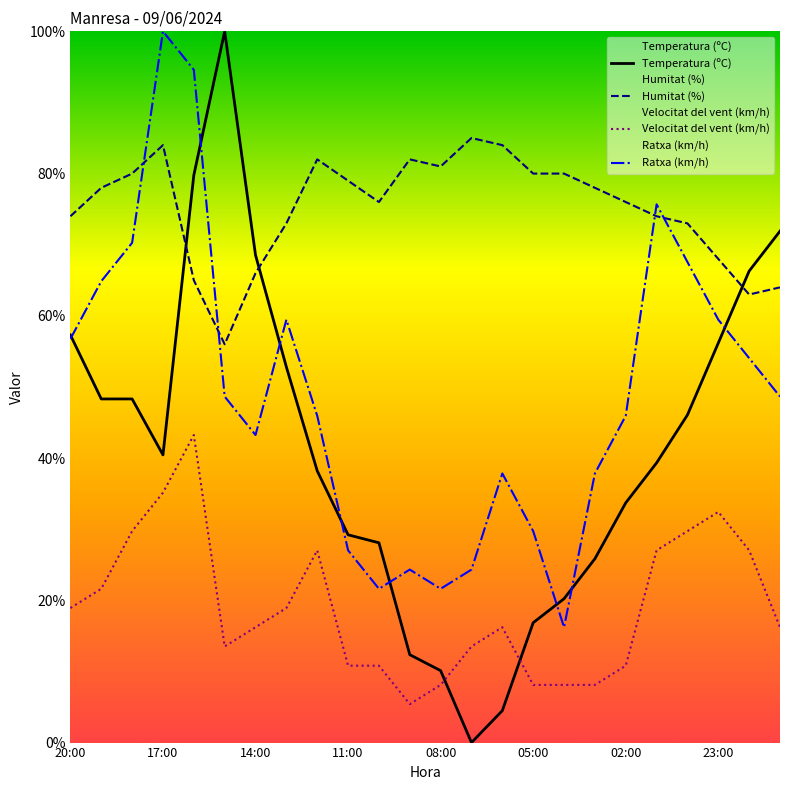

What is the total value across all series at 11:00?

146.1